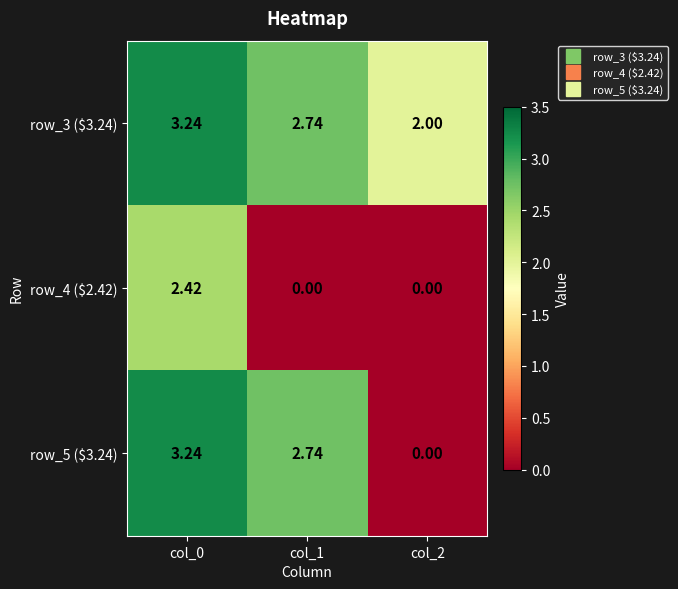

How many distinct data groups are displayed?

3